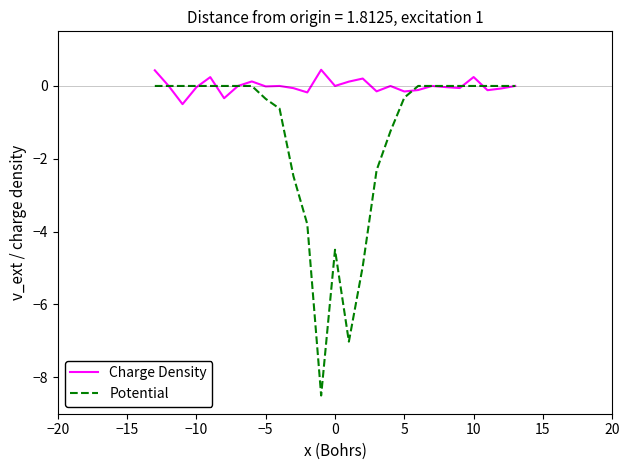

List the series in order of their peak value, highest first.

Charge Density, Potential